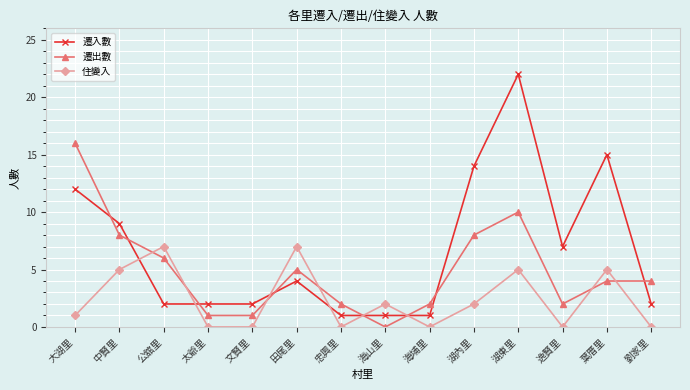

What is the maximum value shown in the chart?

22